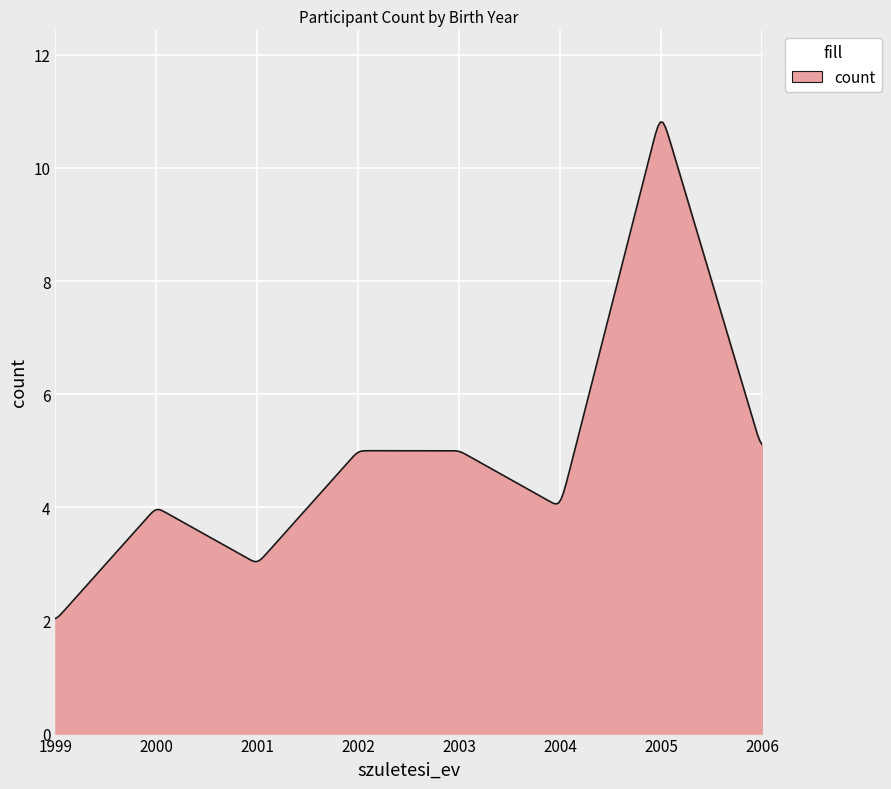

What is the smallest value displayed?

2.0